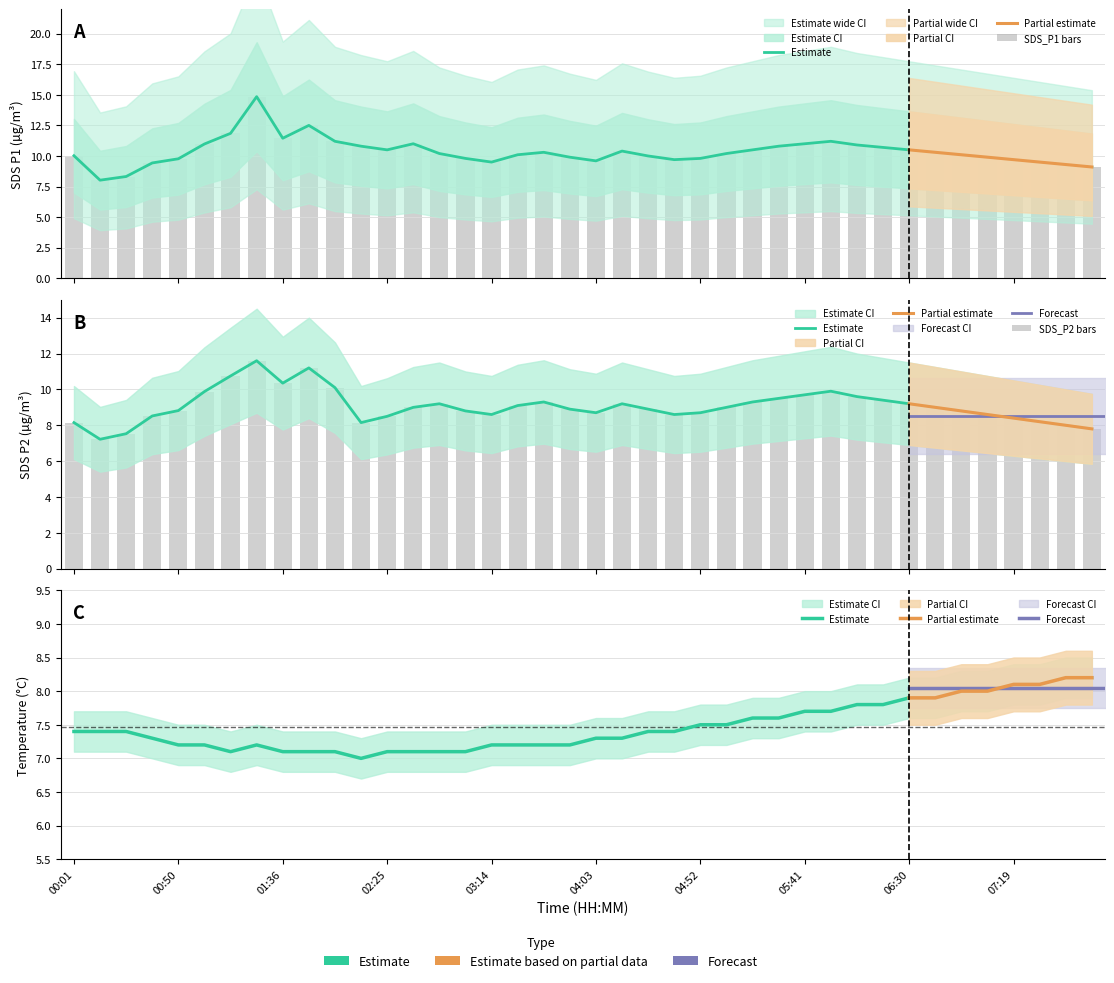

At which category is the sum across all series the highest?

01:26